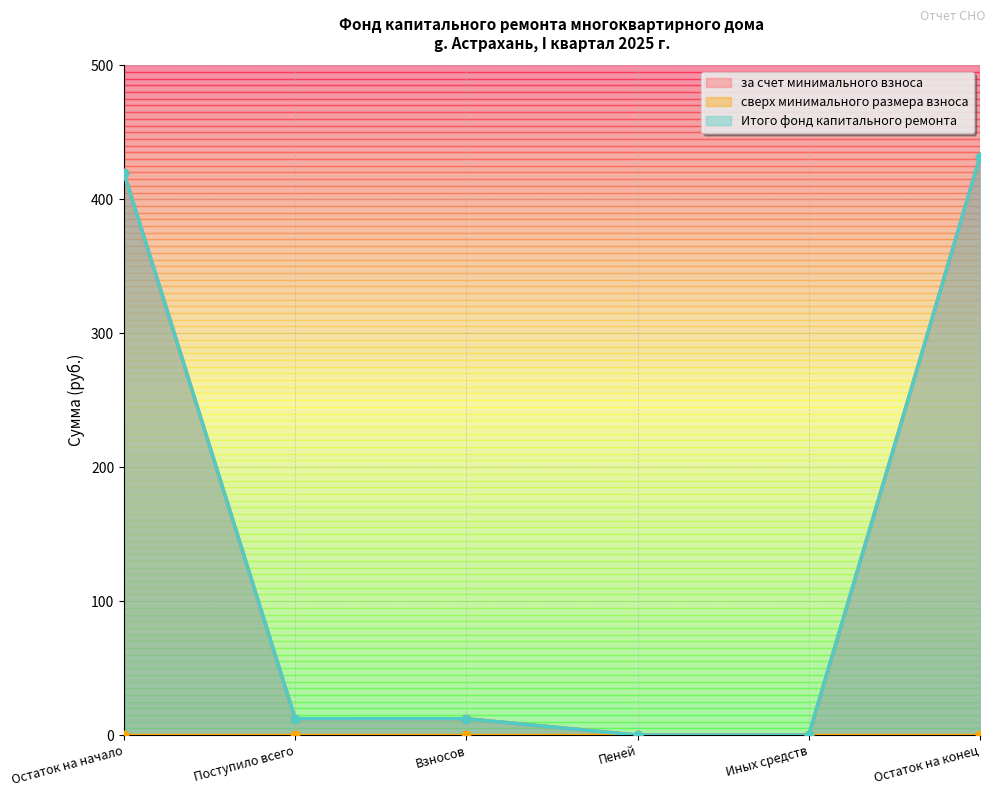

Which series has the largest range (max minus min)?

за счет минимального взноса